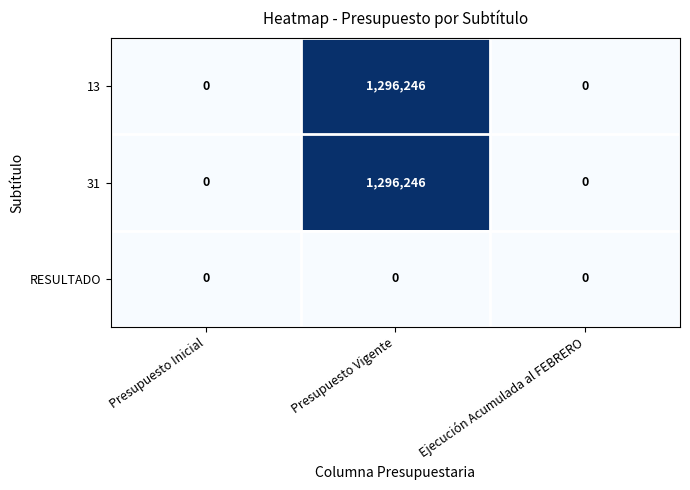

At which category is the sum across all series the highest?

Presupuesto Vigente